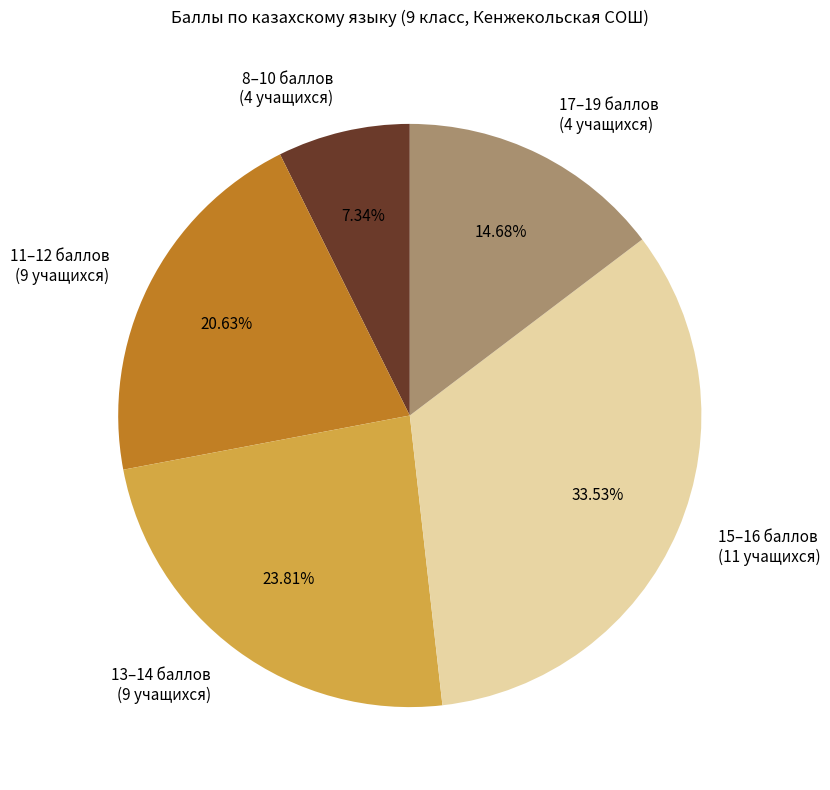

Does any single category account for the majority?

No